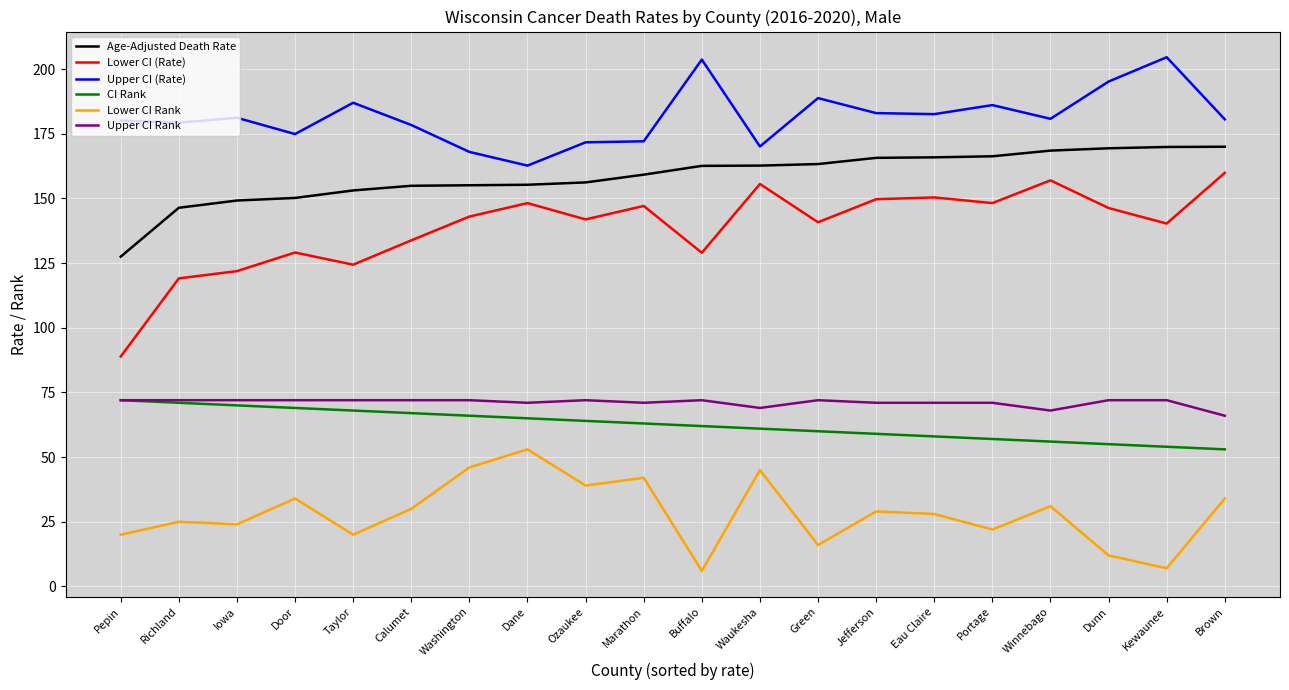

The Age-Adjusted Death Rate series shows 155.1 at Washington. True or false?

True